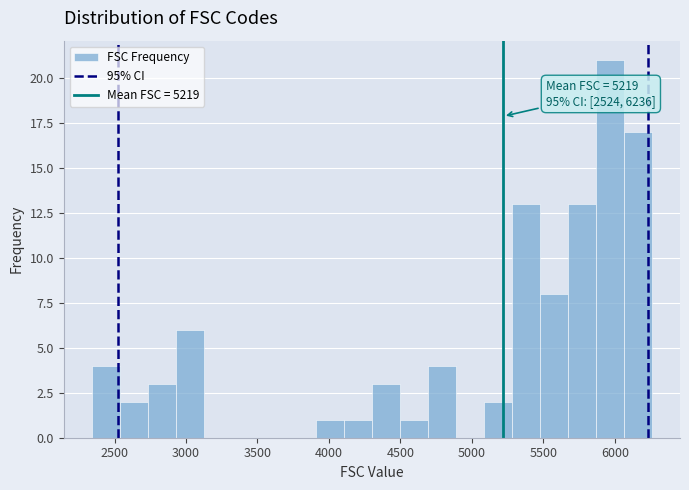

Read against the x-axis, roughly where is the centre of the tallest bar?

5950